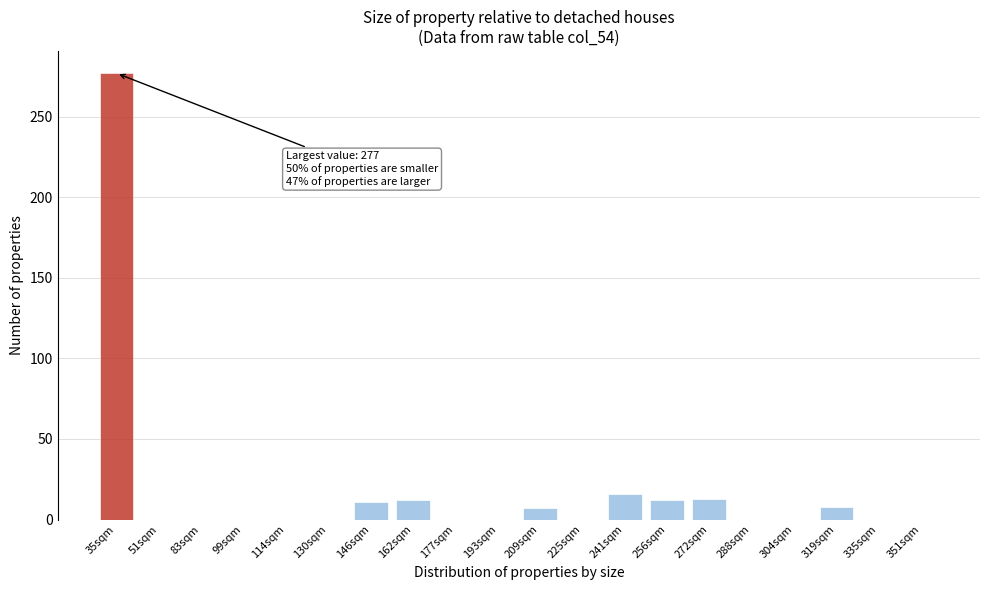

What is the sum of all values?

356